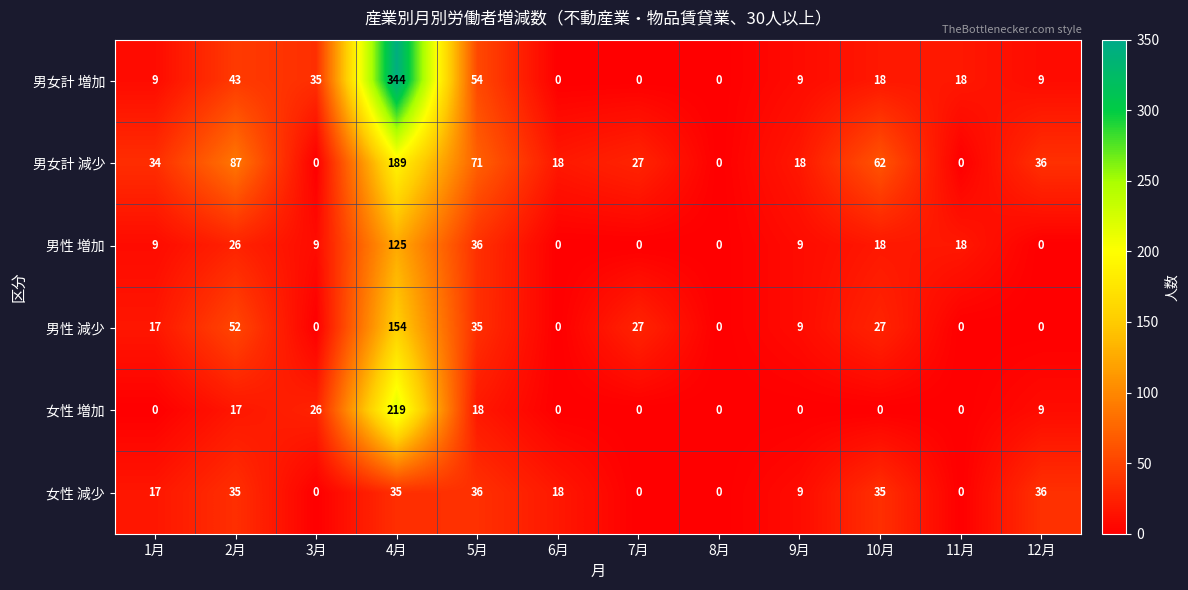

Which series changed the most between 6月 and 10月?

男女計 減少